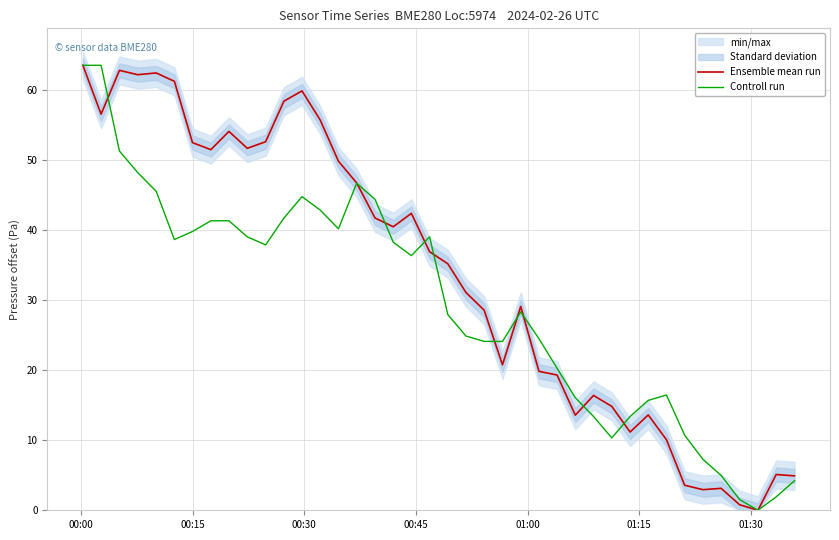

Reading left to right, what are all the values shown in this chart?

Ensemble mean run: 63.5	56.5	62.8	62.1	62.4	61.2	52.4	51.4	54.0	51.6	52.6	58.4	59.8	55.7	49.8	46.7	41.7	40.4	42.4	36.9	35.2	31.1	28.5	20.8	29.1	19.8	19.3	13.6	16.4	14.8	11.2	13.6	10.1	3.6	2.9	3.1	0.8	0.0	5.1	4.9
Controll run: 63.5	63.5	51.2	48.2	45.5	38.6	39.8	41.3	41.3	39.0	37.9	41.7	44.7	42.8	40.1	46.6	44.4	38.2	36.3	39.0	27.9	24.9	24.1	24.1	28.3	24.5	20.3	16.1	13.4	10.3	13.4	15.7	16.4	10.7	7.3	5.0	1.5	0.0	1.9	4.2